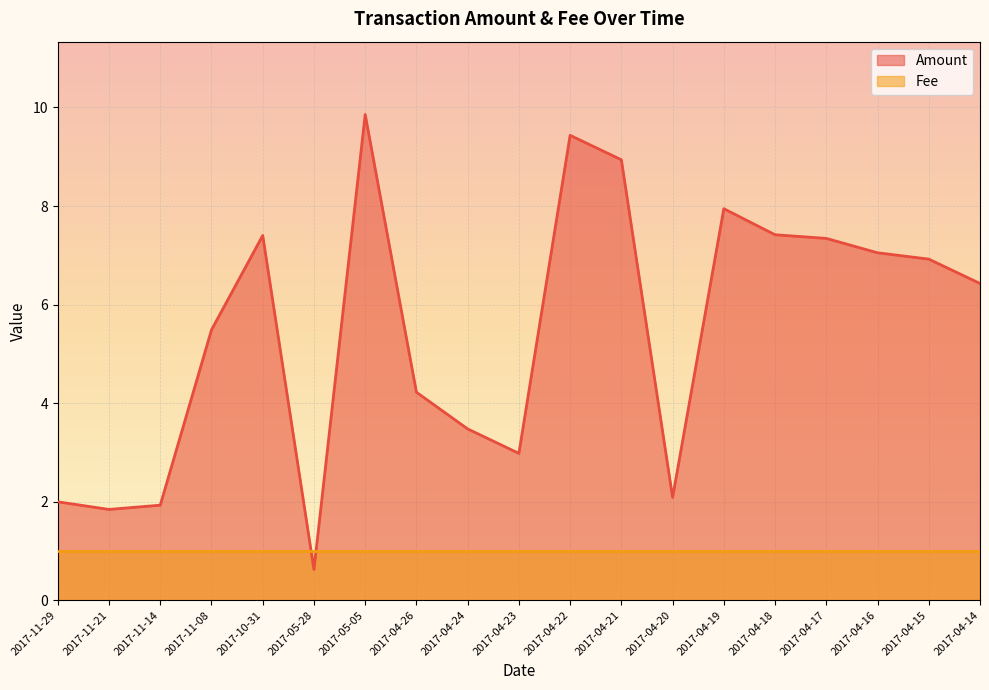

What is the difference between the second highest and minimum values?

8.8